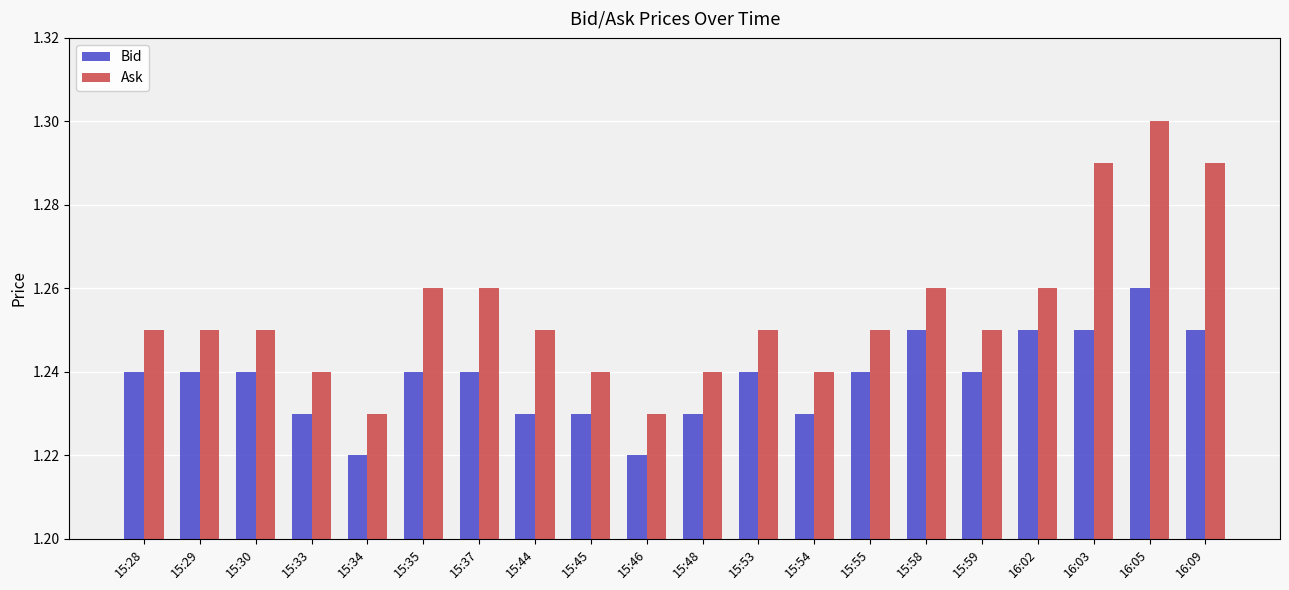

How many Bid values are between 1 and 2?

20